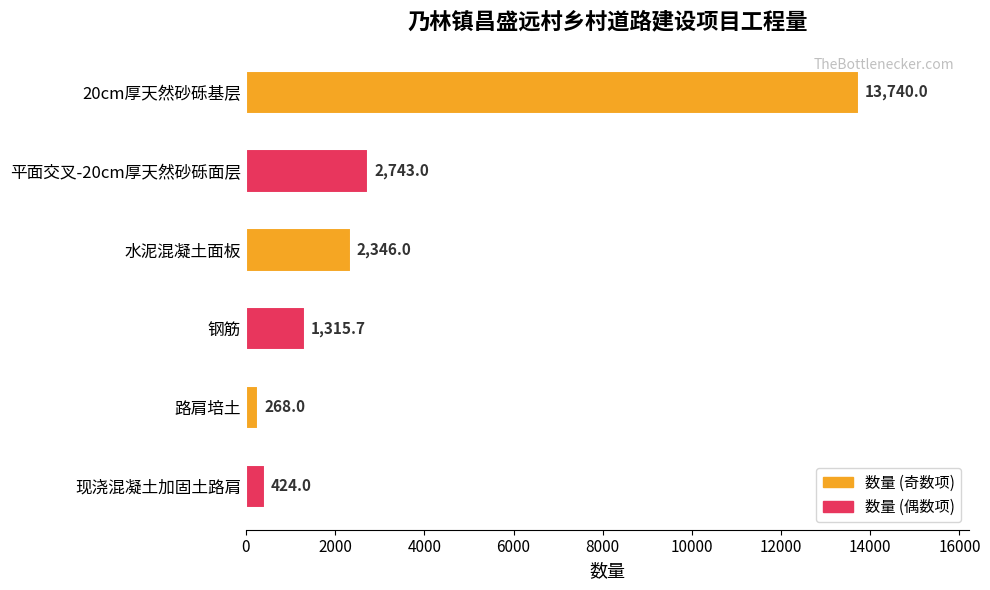

Rank the categories by value from highest to lowest.

20cm厚天然砂砾基层, 平面交叉-20cm厚天然砂砾面层, 水泥混凝土面板, 钢筋, 现浇混凝土加固土路肩, 路肩培土